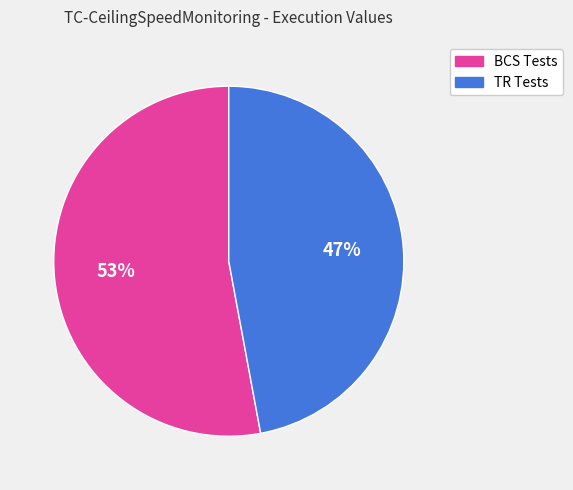

Is there a majority slice in this chart?

Yes